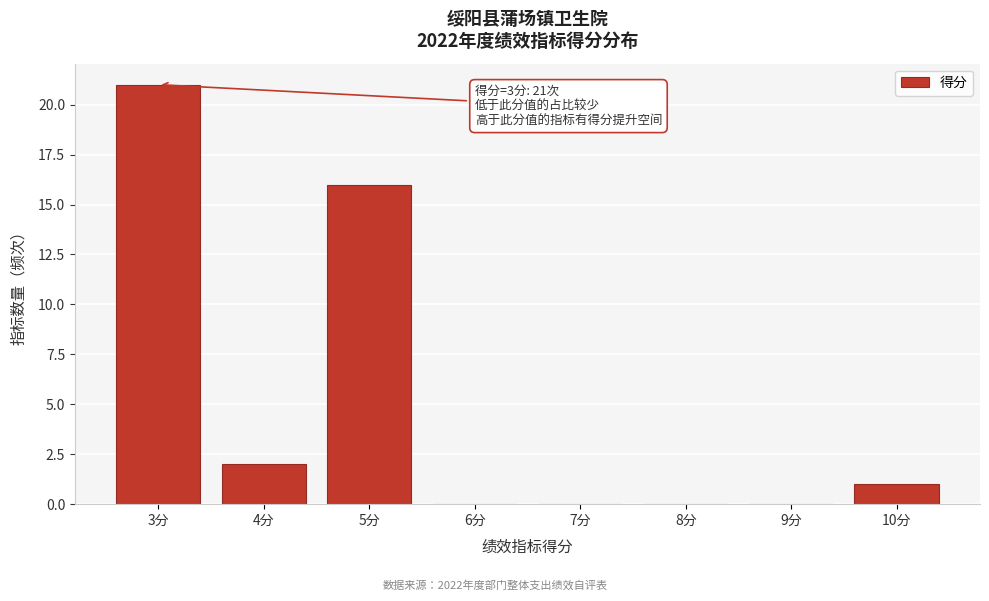

Over which range of the x-axis is the bar tallest?

2.5 to 3.5